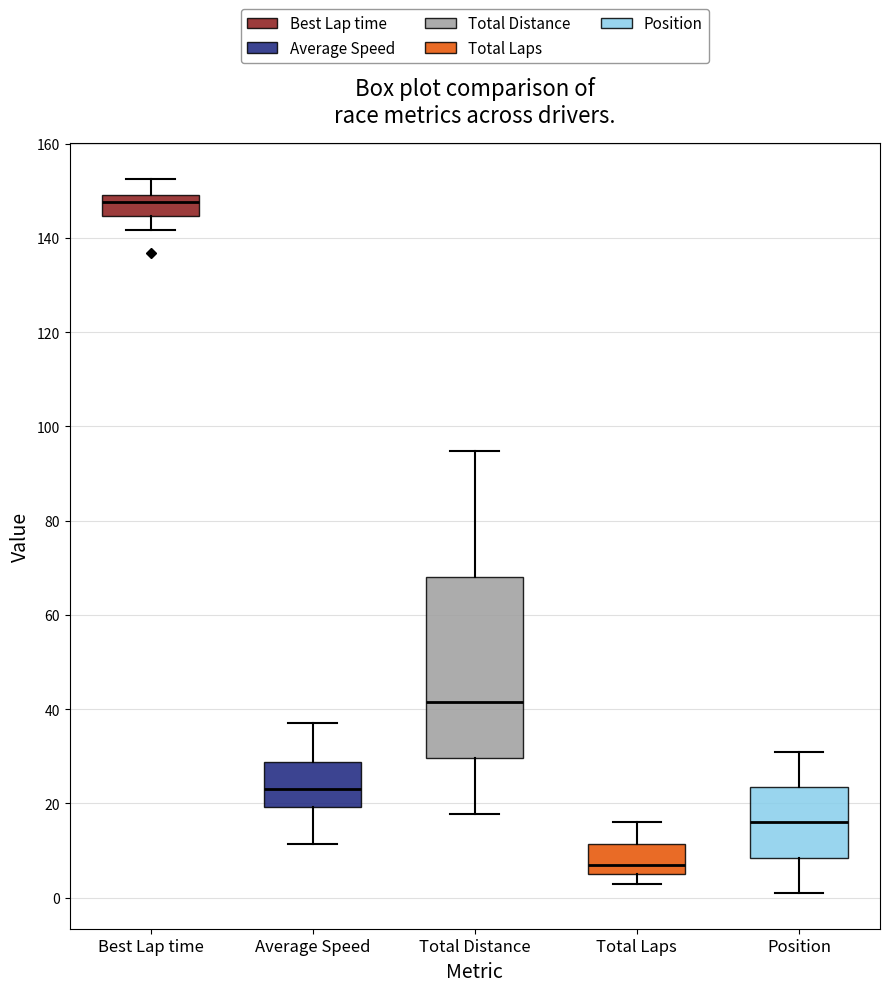

Which box has the highest median line?

Best Lap time